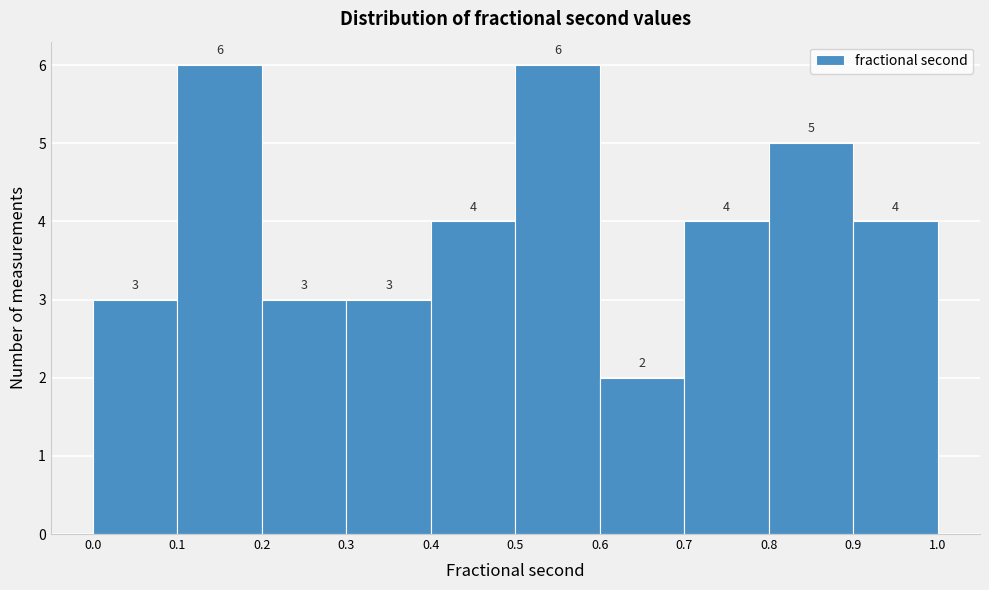

How tall is the bar that spans 0.6 to 0.7 on the x-axis?

2